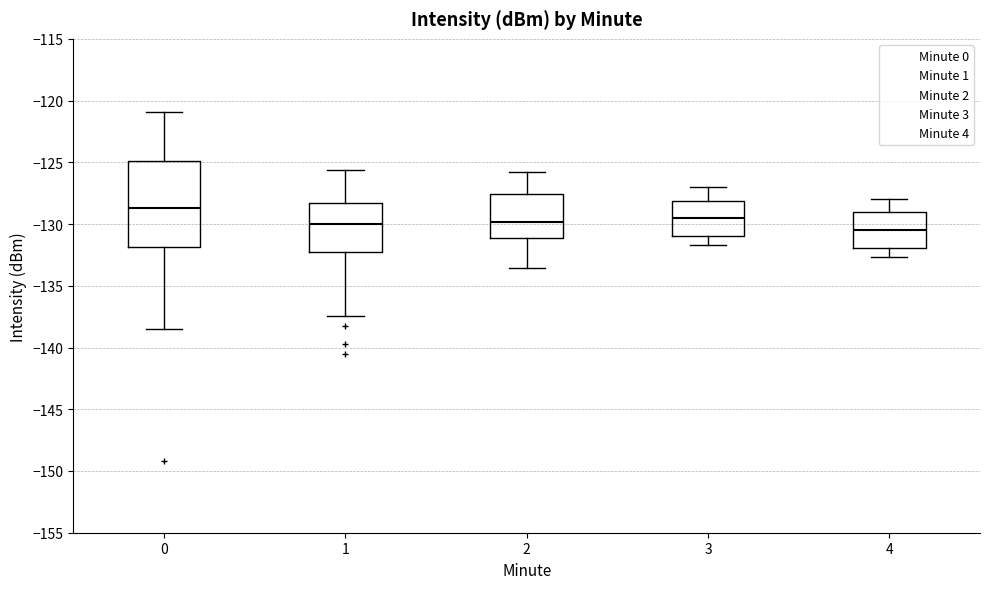

Where does the lower whisker of the box at x = 3 end on the y-axis? The values are not printed on the chart, so give them approximately, as read against the axis.

-131.5